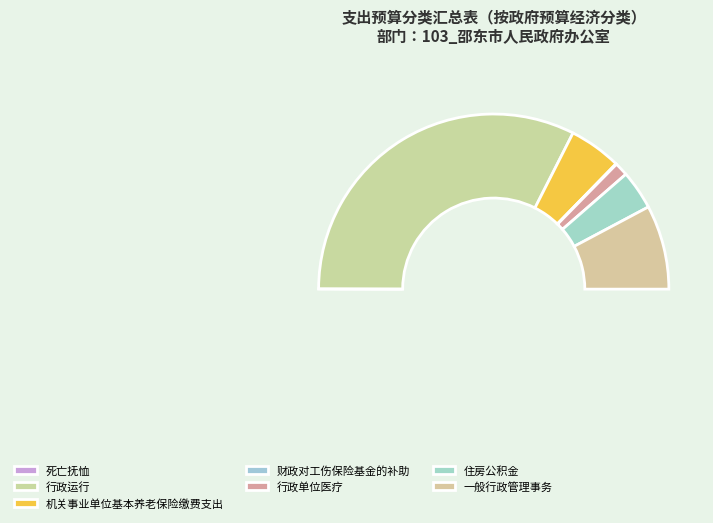

Is the sum of 行政单位医疗 and 行政运行 greater than half?

Yes